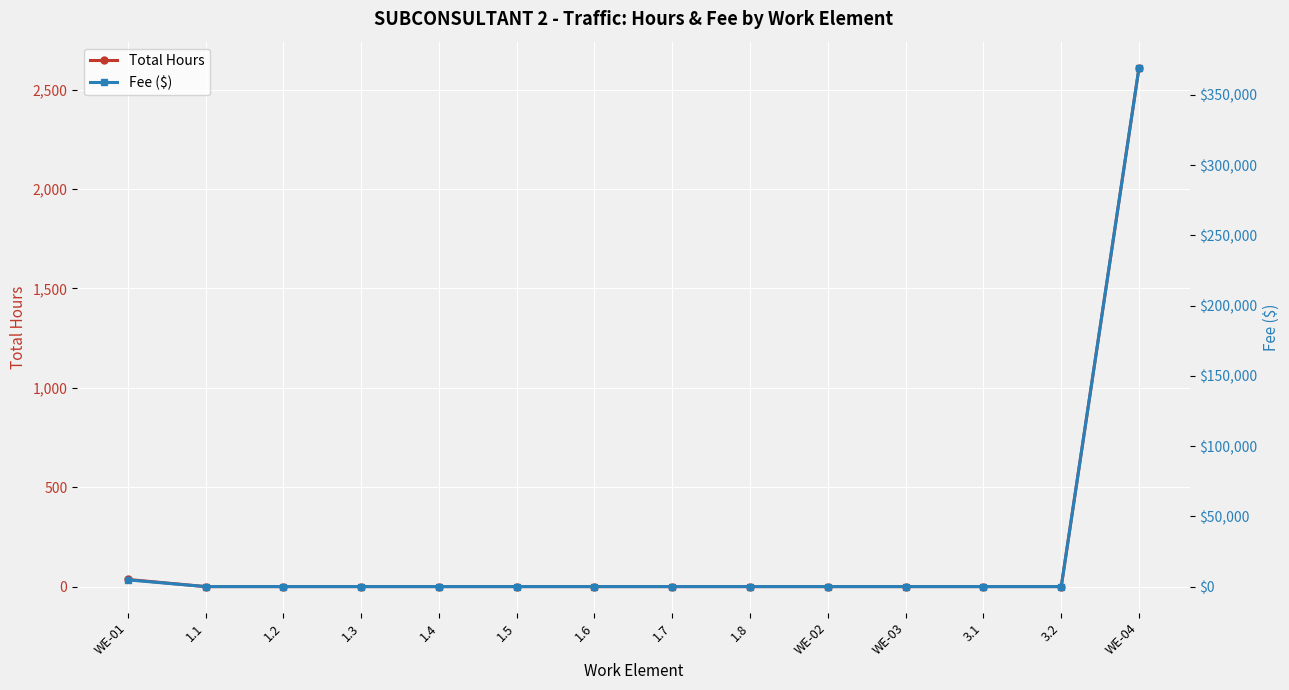

How many lines are shown in the chart?

2